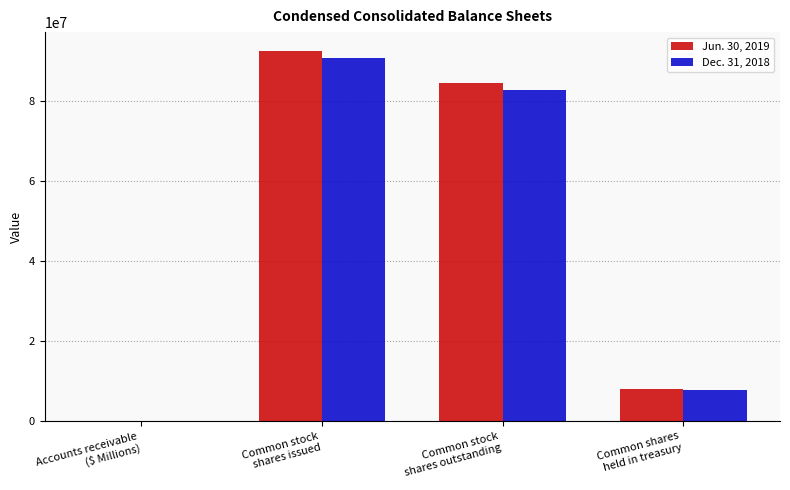

At which label does Dec. 31, 2018 first exceed 82680380?

Common stock
shares issued